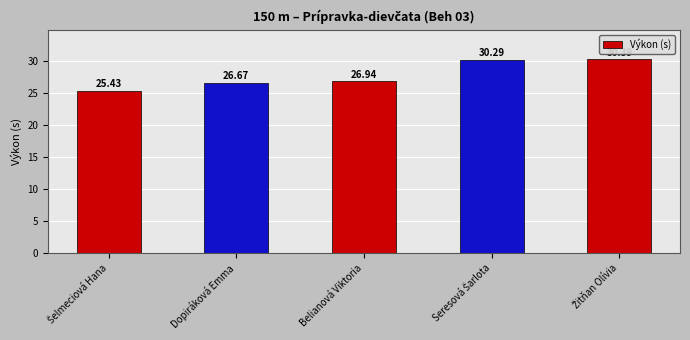

Where does the data first go above 26?

Dopiráková Emma